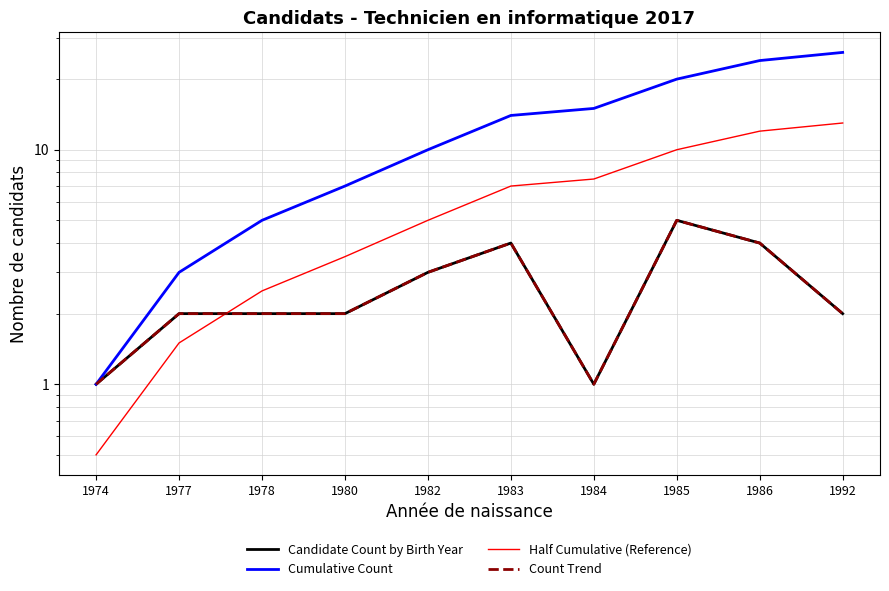

How many interior local peaks does the Count Trend series have?

2